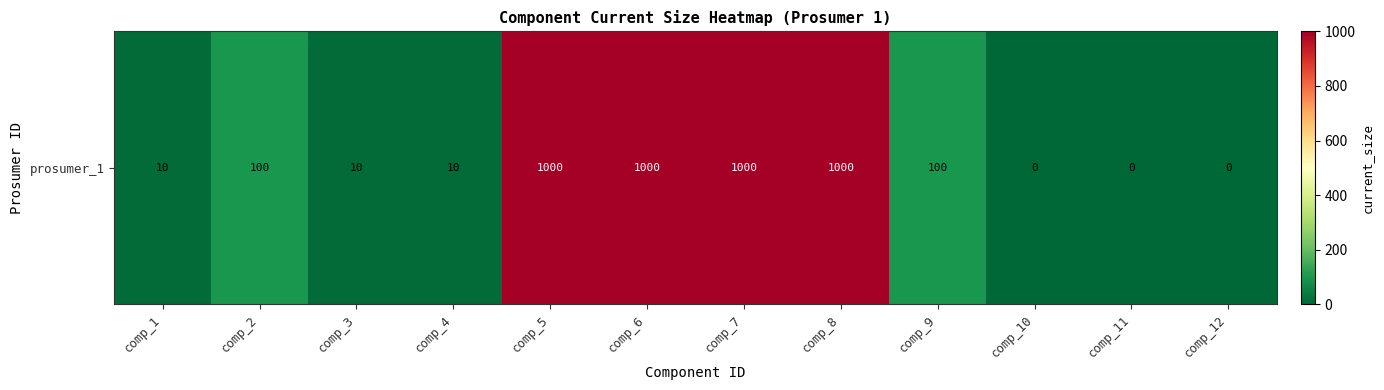

List the labels in order of value, smallest first.

comp_10, comp_11, comp_12, comp_1, comp_3, comp_4, comp_2, comp_9, comp_5, comp_6, comp_7, comp_8